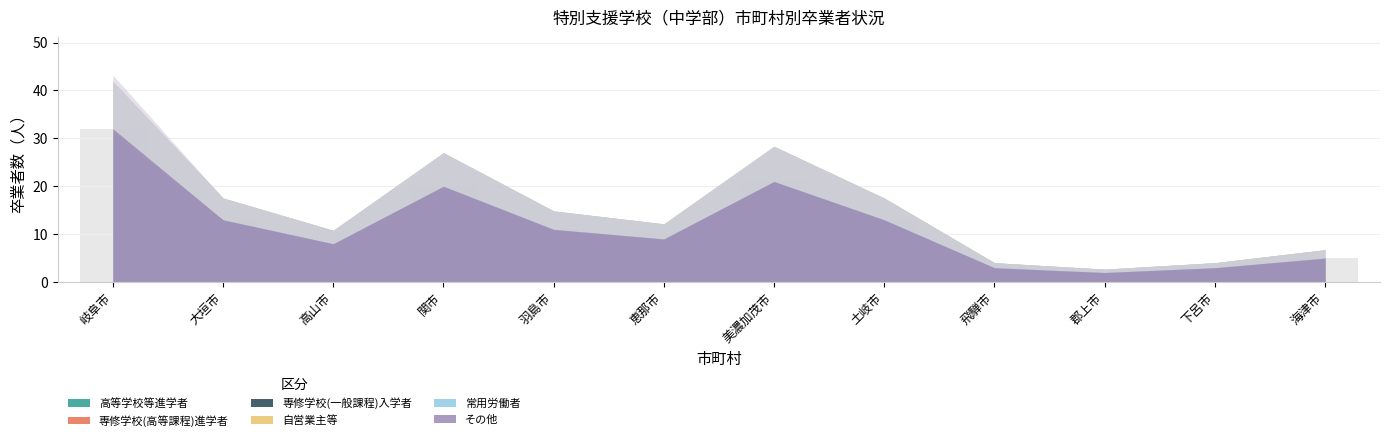

What is the label of the 12th bar from the right?

岐阜市